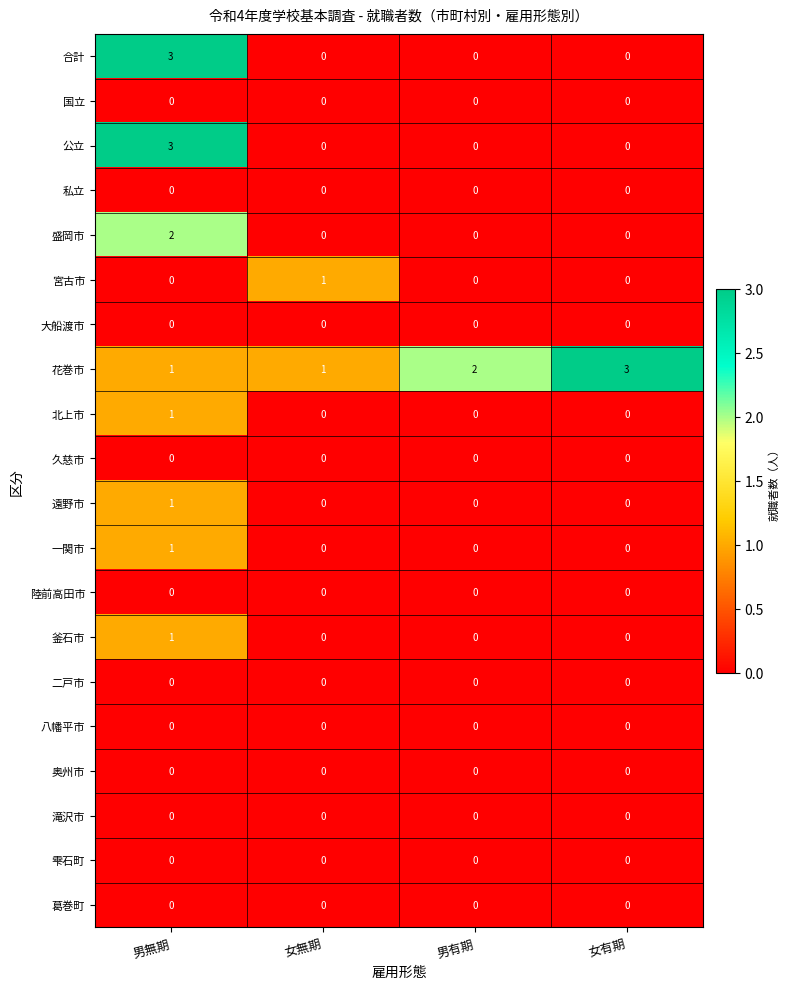

Is the value of 花巻市 at 女無期 greater than the value of 宮古市 at 男有期?

Yes